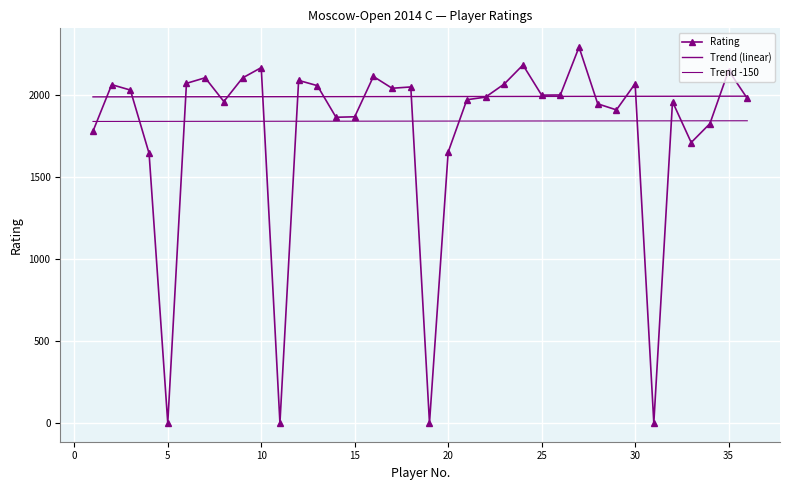

At which label does the data first exceed 2000?

2